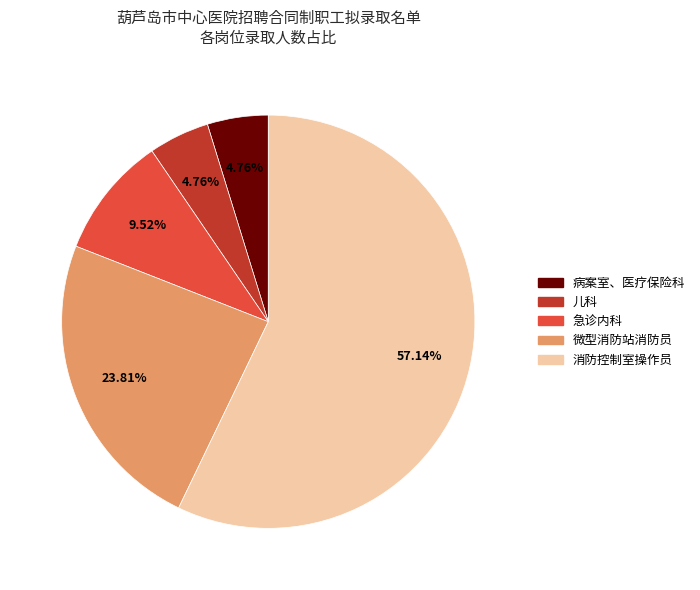

The 消防控制室操作员 slice represents 57% of the pie. True or false?

True